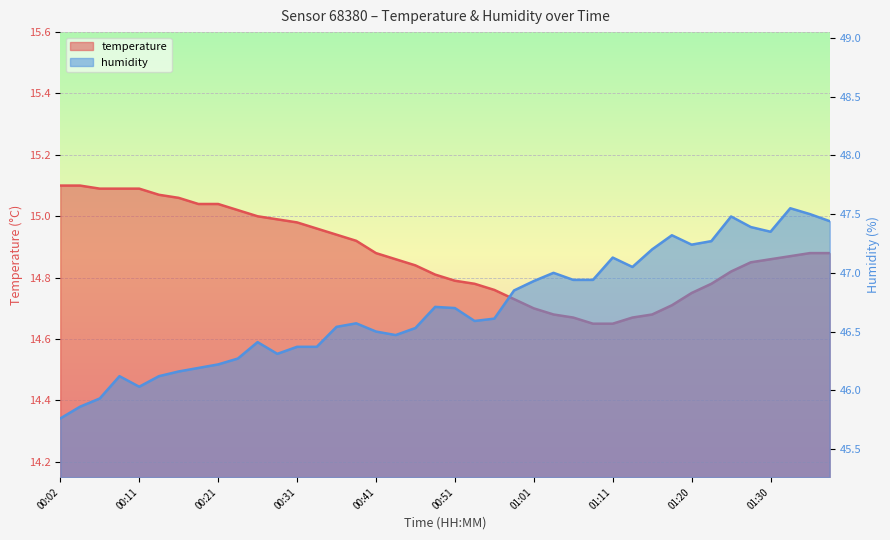

What is the average value of the humidity series?

46.7